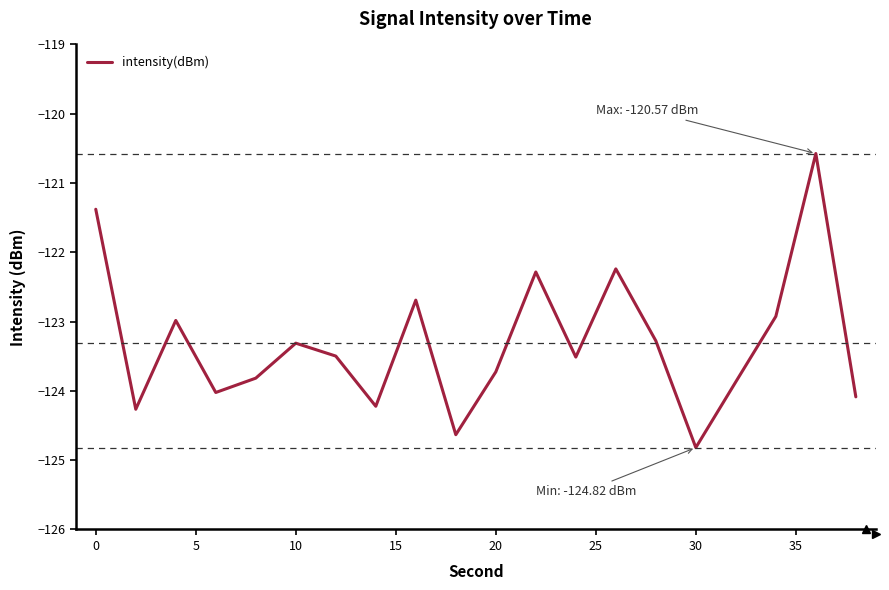

What is the minimum value shown in the chart?

-124.8